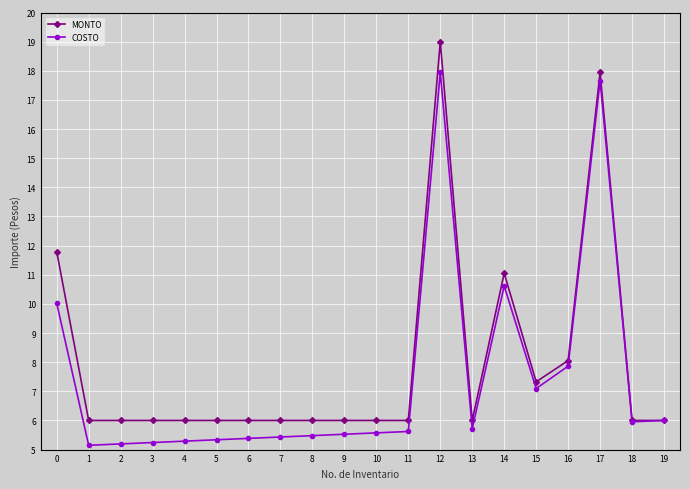

What are all the series names shown in the legend?

MONTO, COSTO